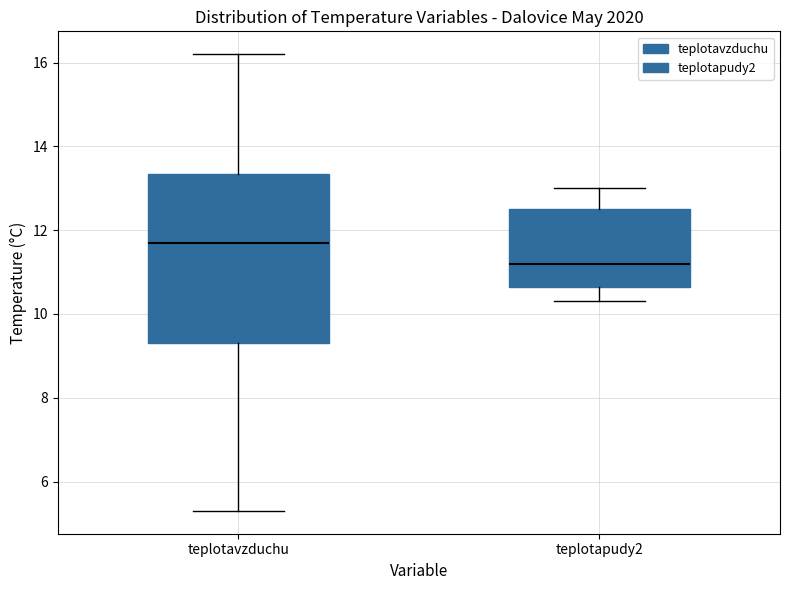

Which box has the lowest median line?

teplotapudy2